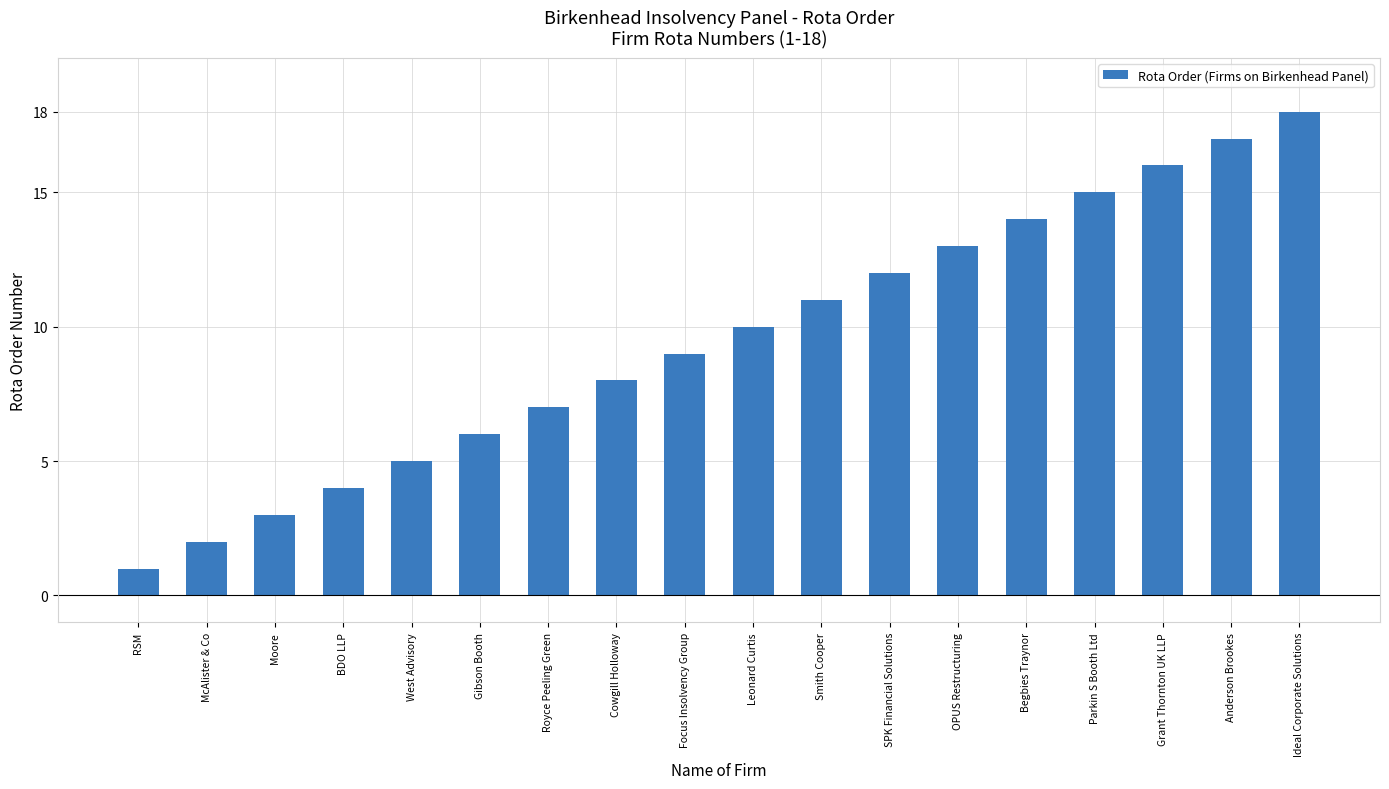

List the labels in order of value, smallest first.

RSM, McAlister & Co, Moore, BDO LLP, West Advisory, Gibson Booth, Royce Peeling Green, Cowgill Holloway, Focus Insolvency Group, Leonard Curtis, Smith Cooper, SPK Financial Solutions, OPUS Restructuring, Begbies Traynor, Parkin S Booth Ltd, Grant Thornton UK LLP, Anderson Brookes, Ideal Corporate Solutions